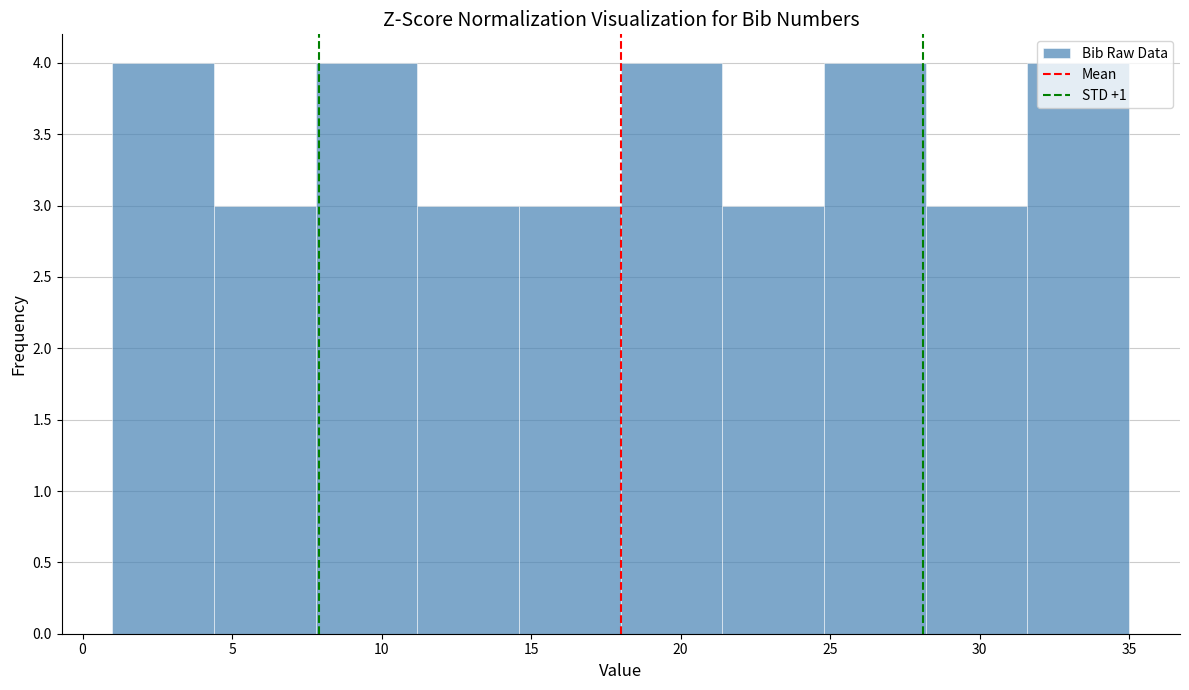

Reading left to right, transcribe this chart: for each bar, give the range it covers on the x-axis and its height. Neither the bar edges nor the heights are printed on the chart, so give them approximately, as read against the axes.

1.0 to 4.4: 4
4.4 to 7.8: 3
7.8 to 11.2: 4
11.2 to 14.6: 3
14.6 to 18.0: 3
18.0 to 21.4: 4
21.4 to 24.8: 3
24.8 to 28.2: 4
28.2 to 31.6: 3
31.6 to 35.0: 4